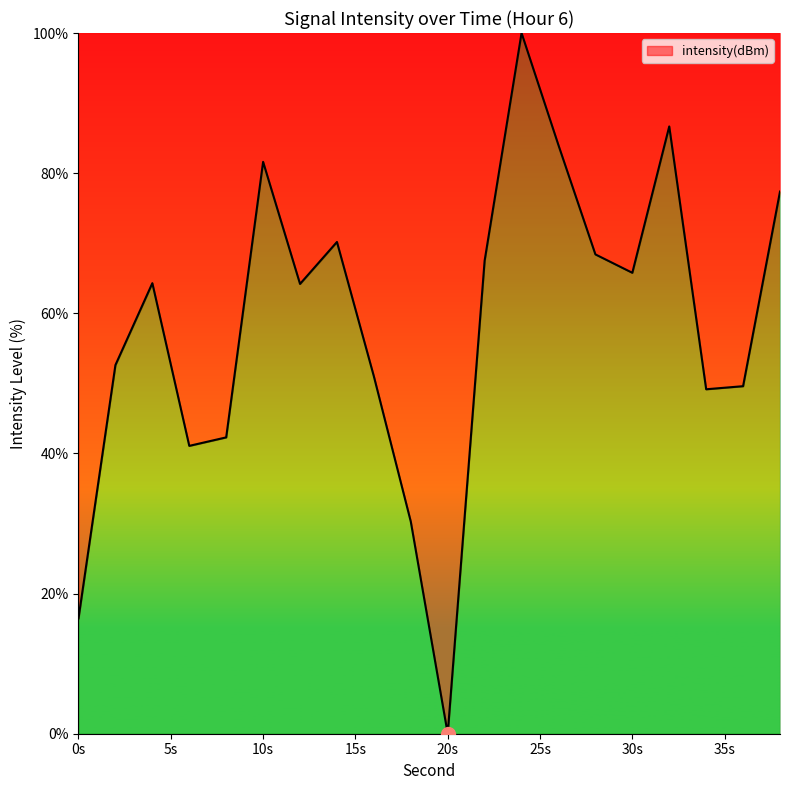

What is the difference between the maximum and minimum values?

100.0